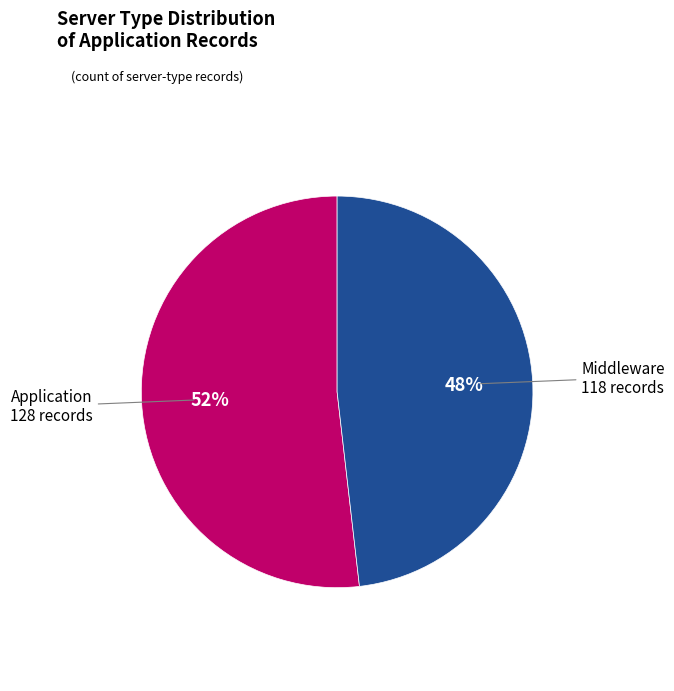

To the nearest percent, what percentage of the pie is Application?

52%